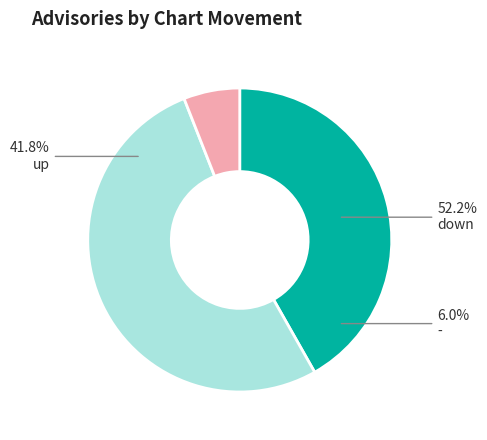

How much of the chart is everything except down?

47.8%